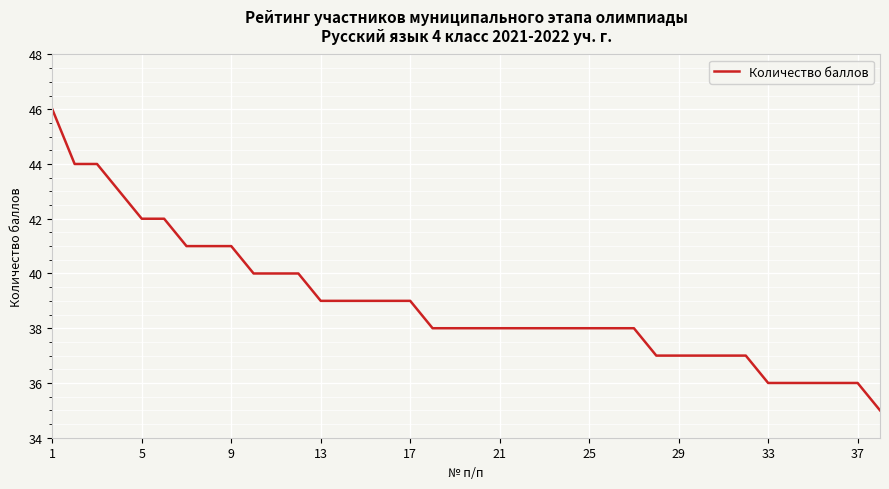

What is the smallest value displayed?

35